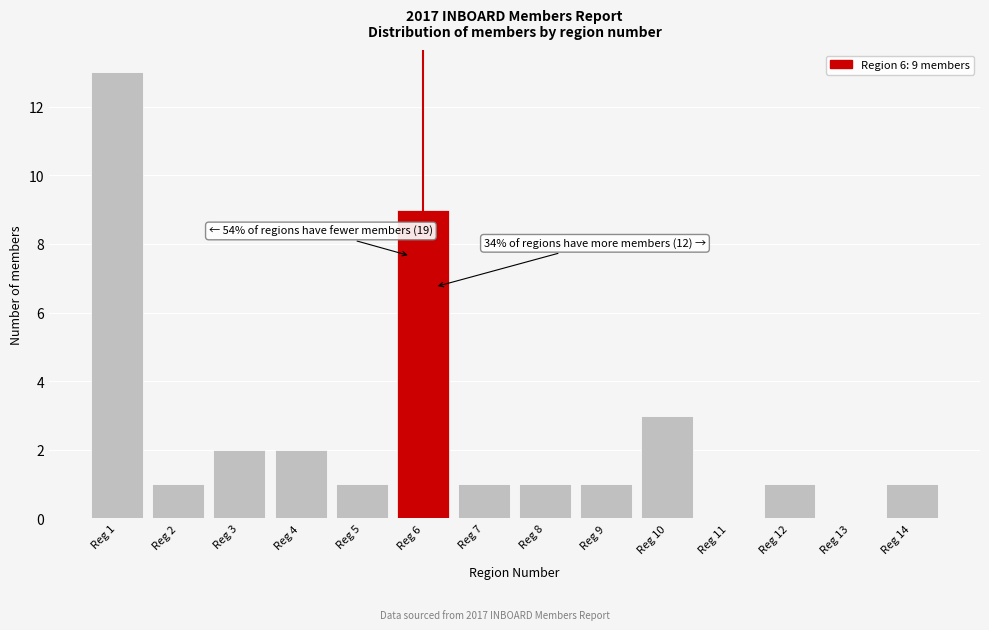

Reading left to right, extract all data points from this chart.

Reg 1=13	Reg 2=1	Reg 3=2	Reg 4=2	Reg 5=1	Reg 6=9	Reg 7=1	Reg 8=1	Reg 9=1	Reg 10=3	Reg 11=0	Reg 12=1	Reg 13=0	Reg 14=1